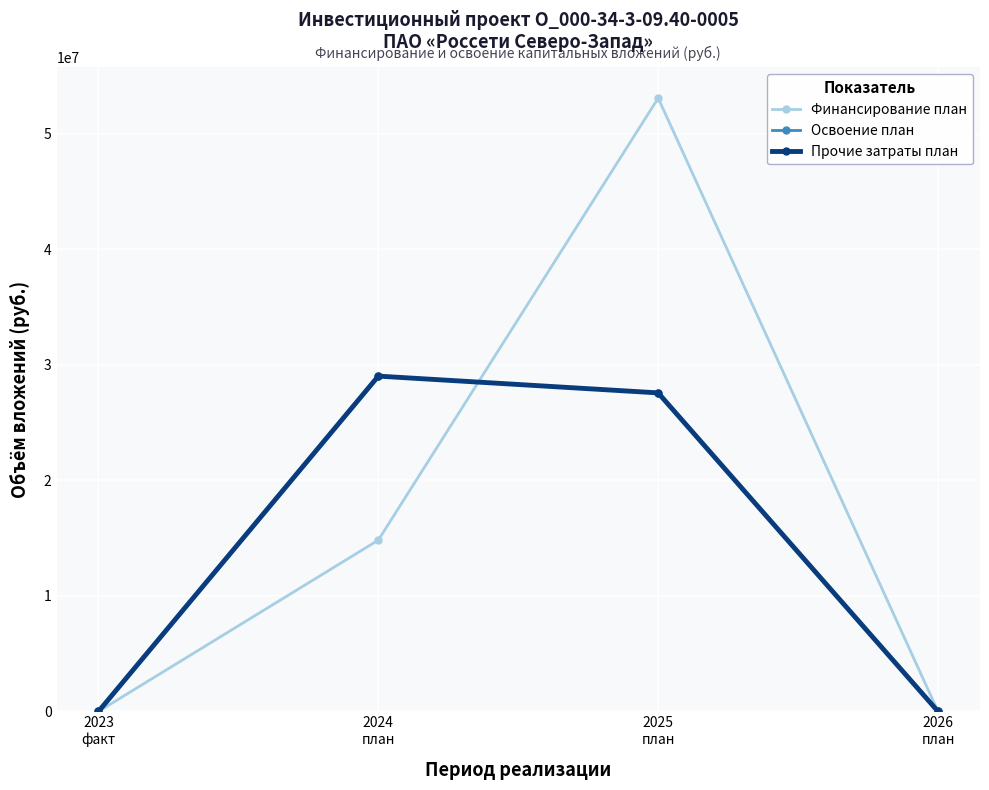

What is the maximum value shown in the chart?

53087161